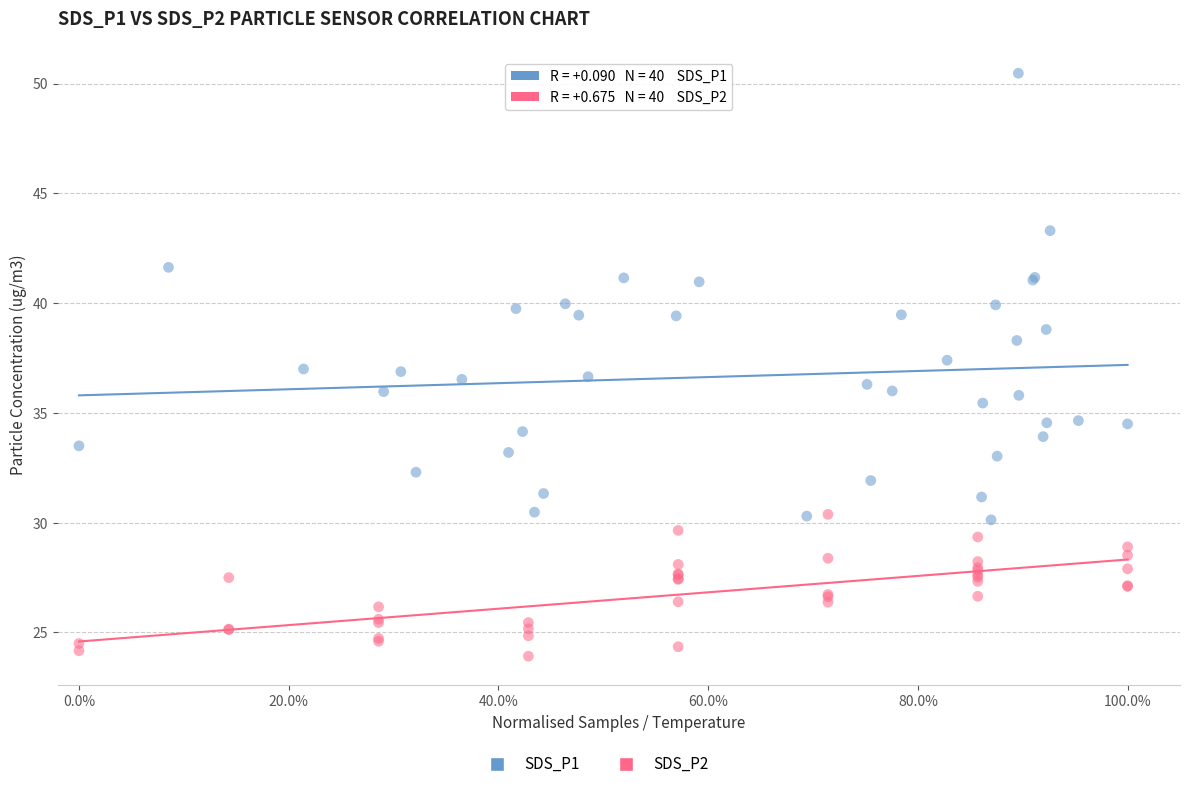

Which series reaches the maximum Y coordinate?

SDS_P1